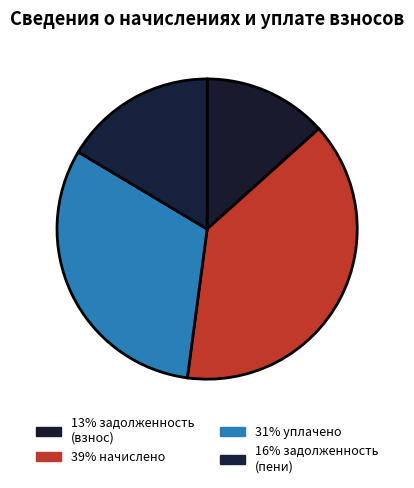

How many slices are in this pie chart?

4